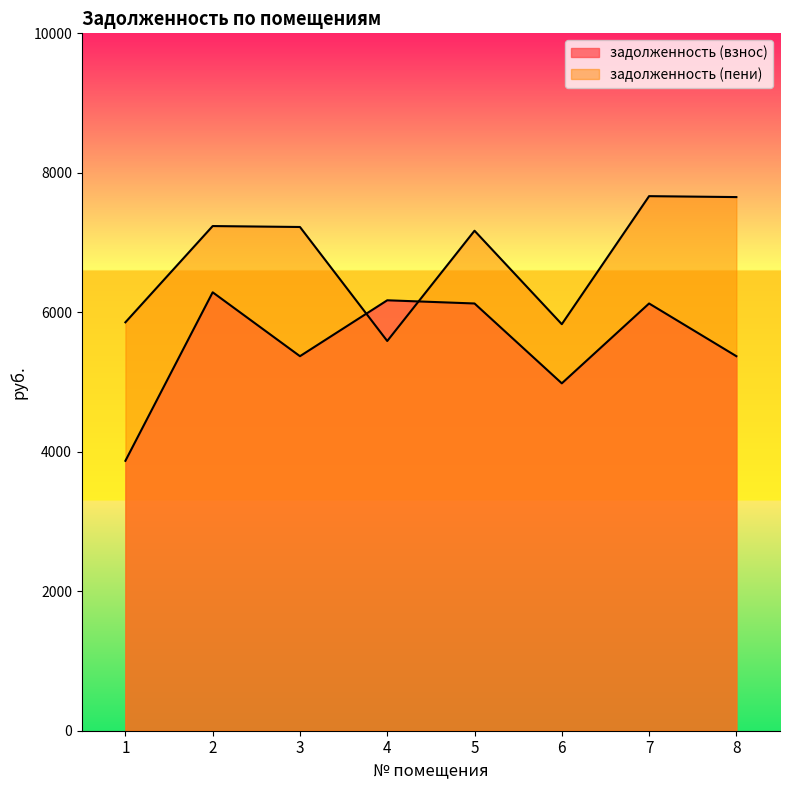

What is the sum of the задолженность (взнос) values at 8 and 3?

10741.0